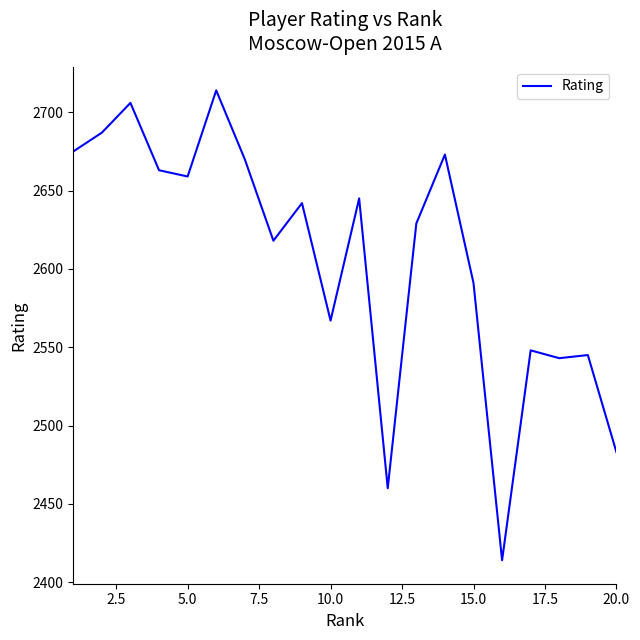

What is the difference between the maximum and minimum values?

300